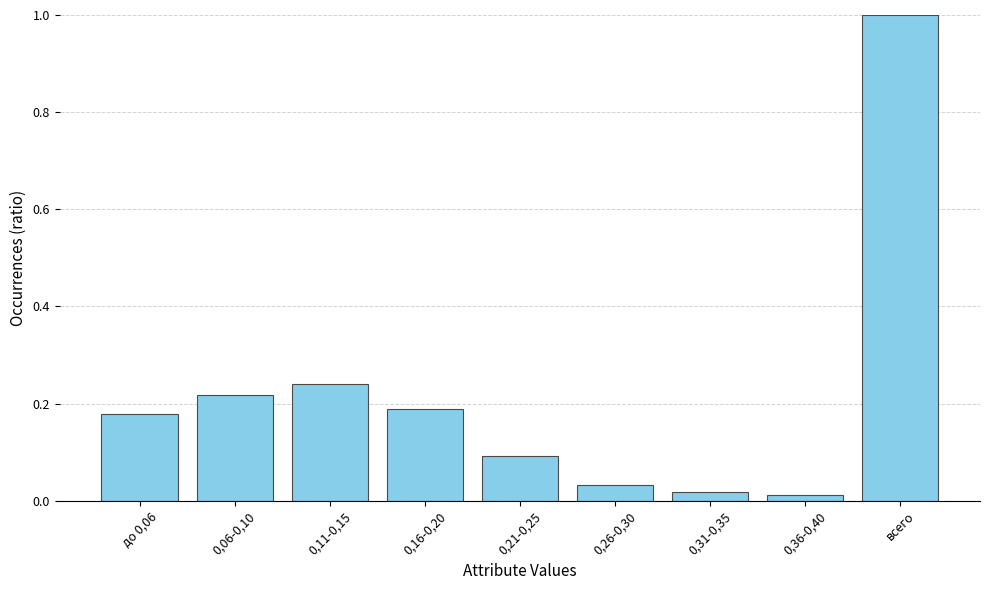

Is it true that the value at 0,06-0,10 is 0.1?

False